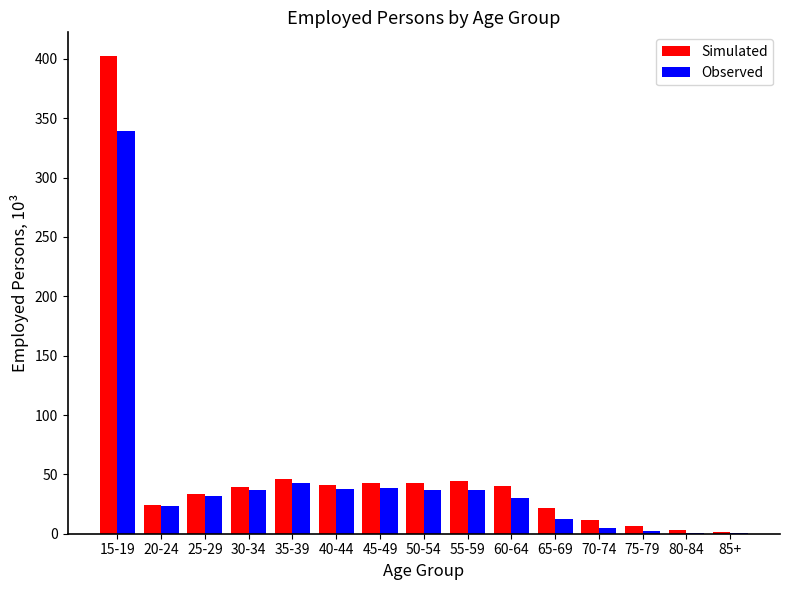

What is the average value of the Observed series?

44.9